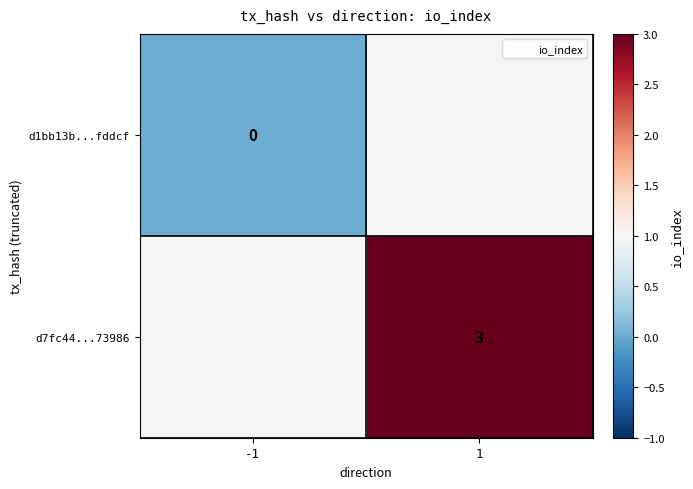

Is the value of d1bb13b...fddcf at 1 greater than the value of d7fc44...73986 at 1?

No